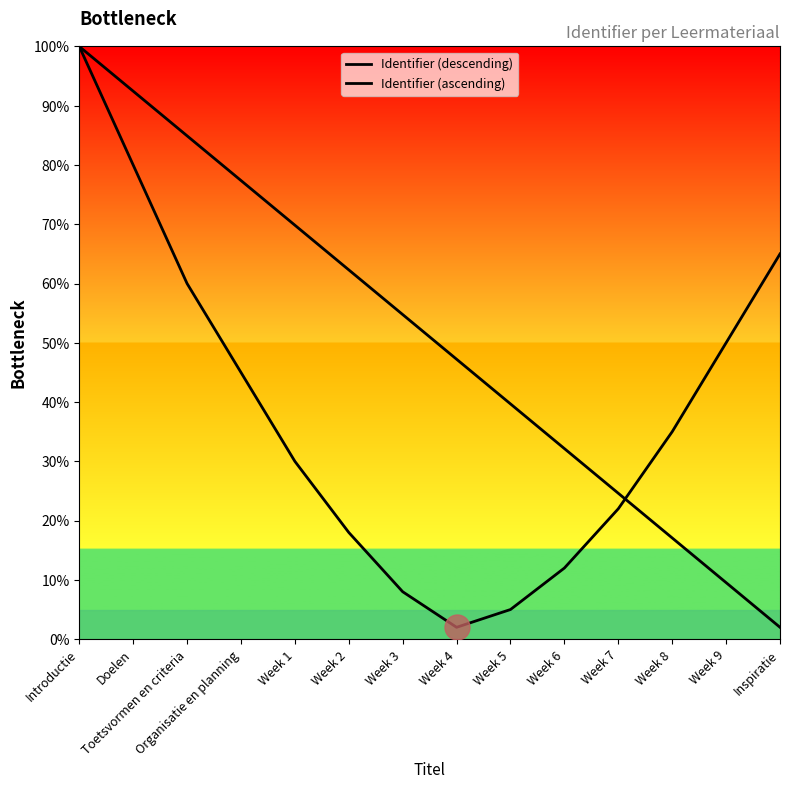

Is this an area chart (filled region under the line)?

Yes